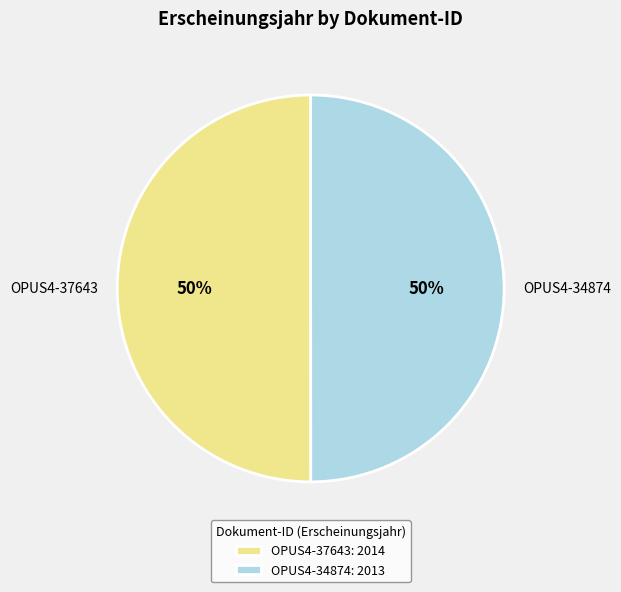

What is the ratio of the value at OPUS4-37643 to the value at OPUS4-34874?

1.0